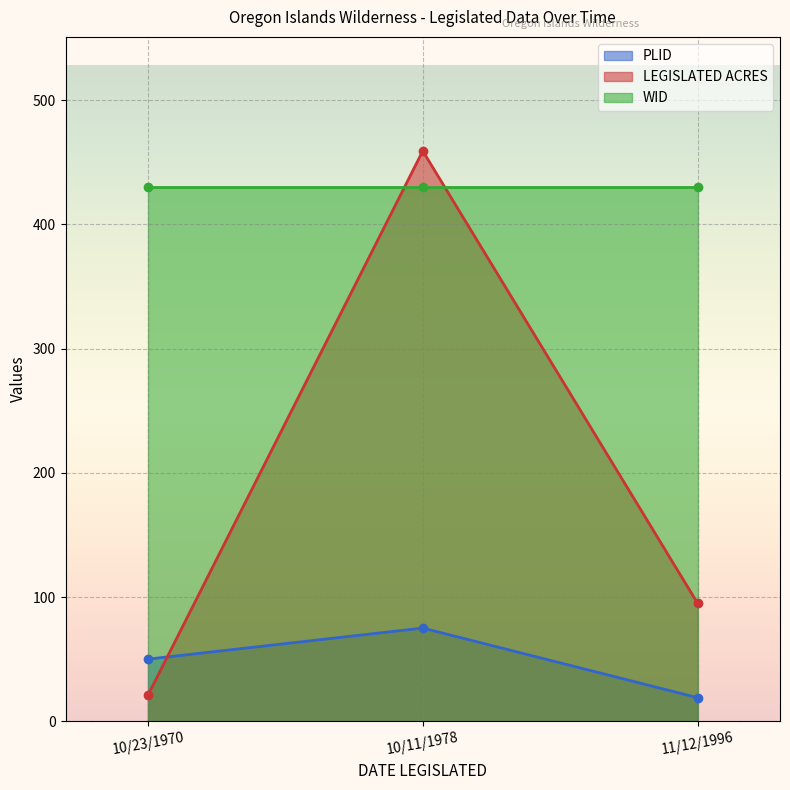

How many values in the PLID series are below 50?

1